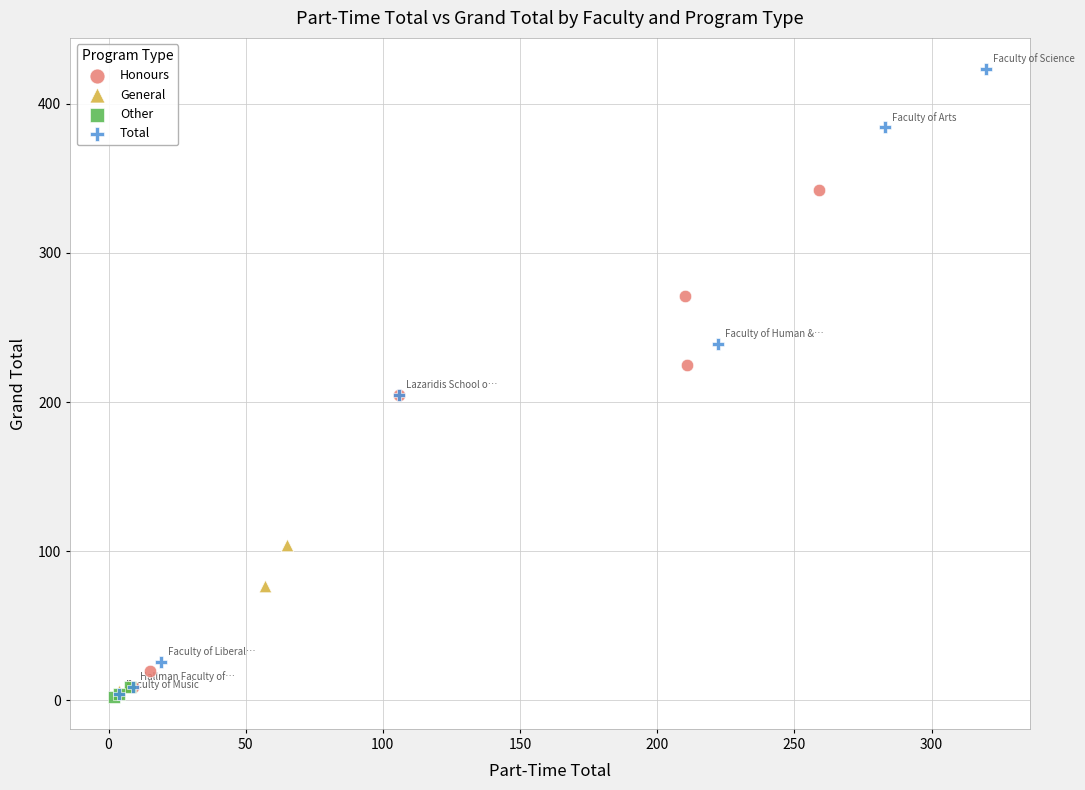

What are all the series names shown in the legend?

Honours, General, Other, Total